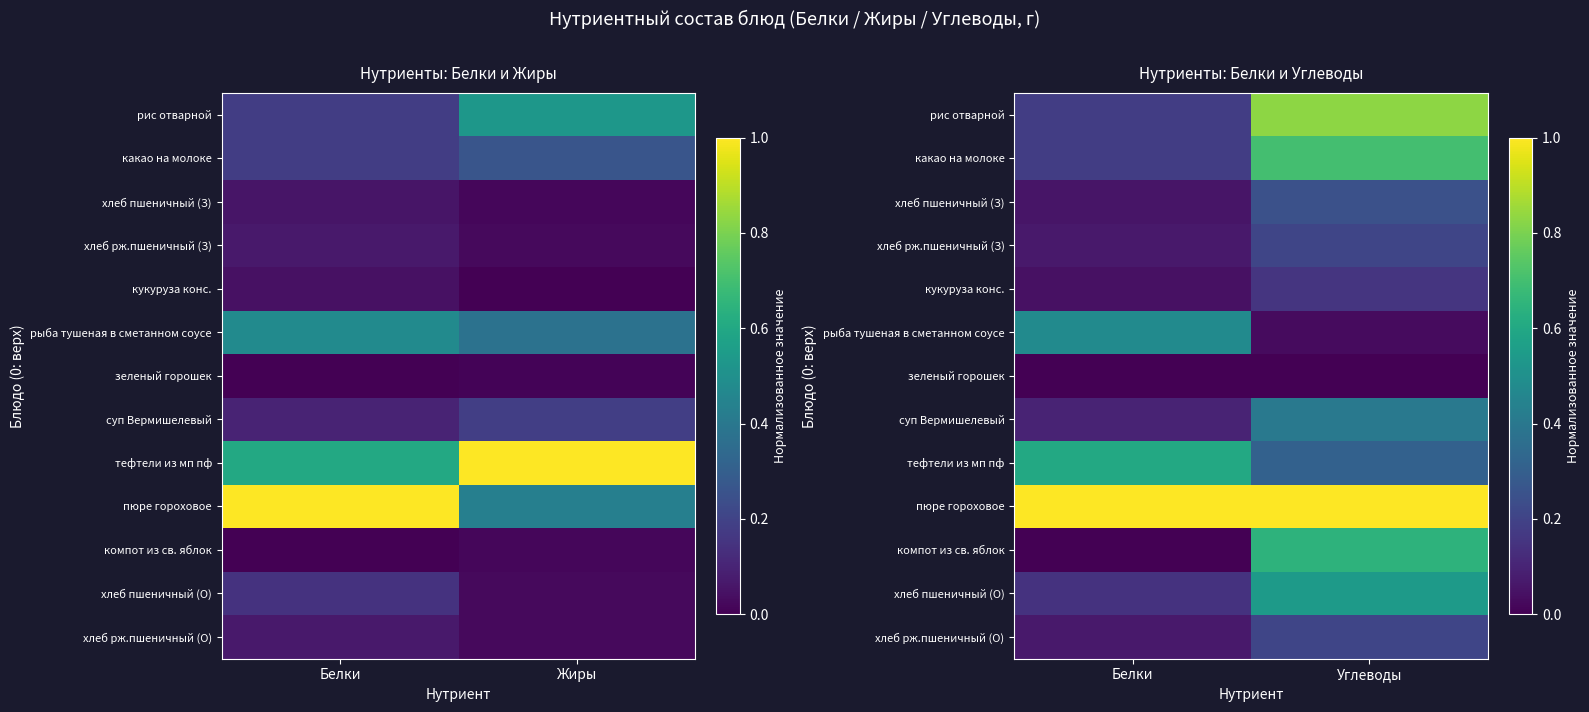

At how many categories does at least one series exceed 0?

2